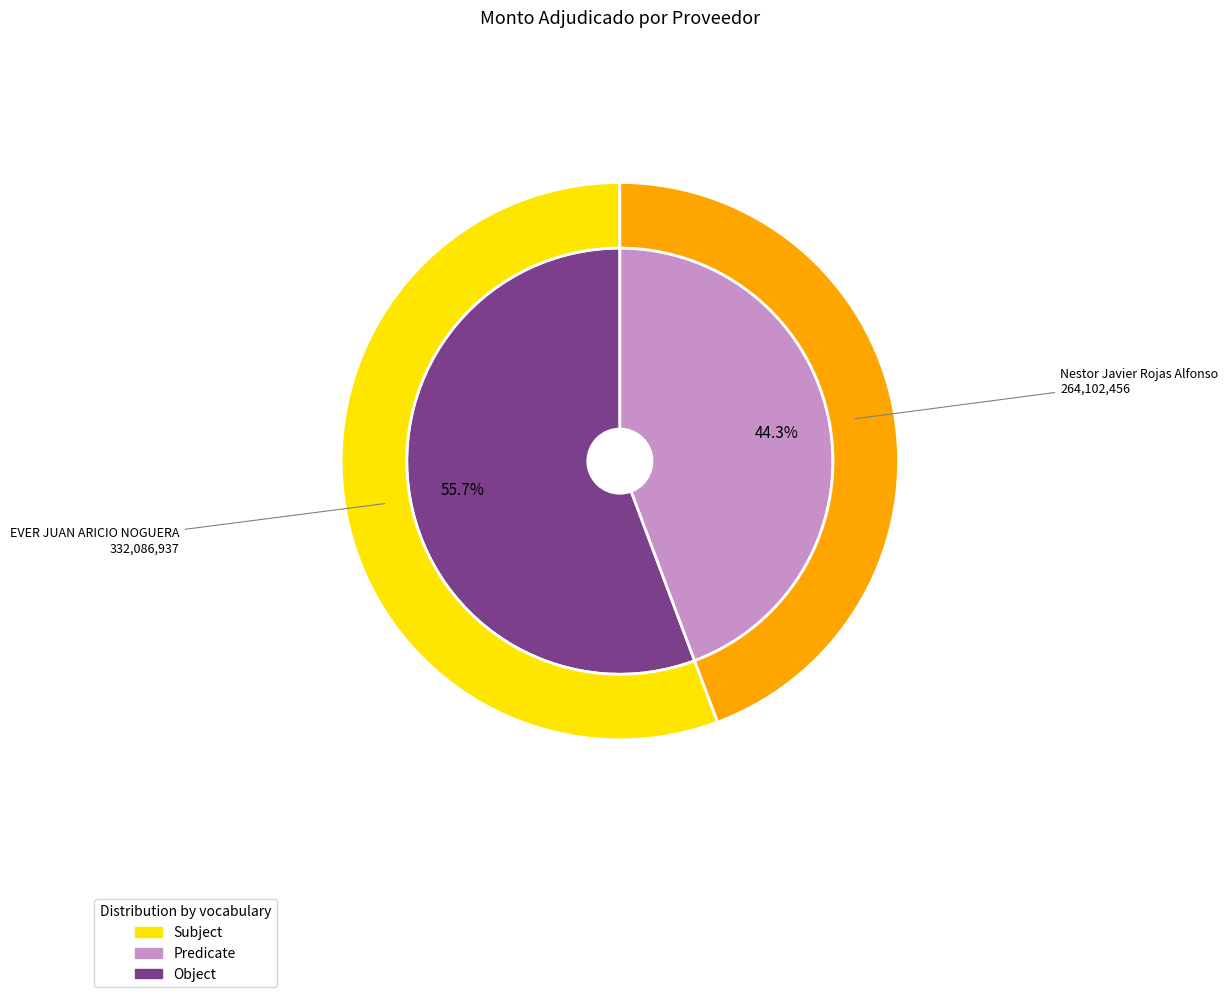

What percentage is the EVER JUAN ARICIO NOGUERA slice, to the nearest percent?

56%